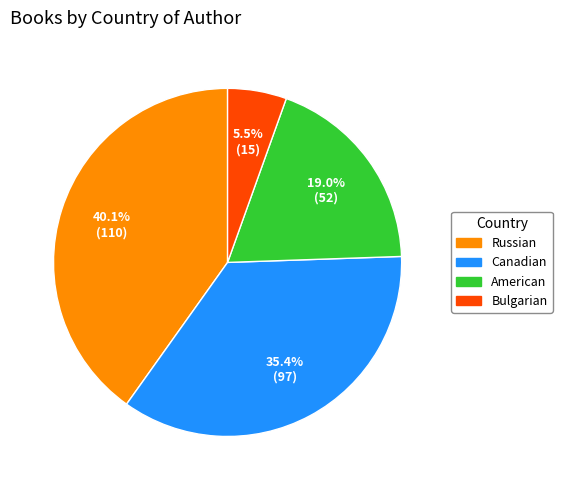

How many slices are in this pie chart?

4